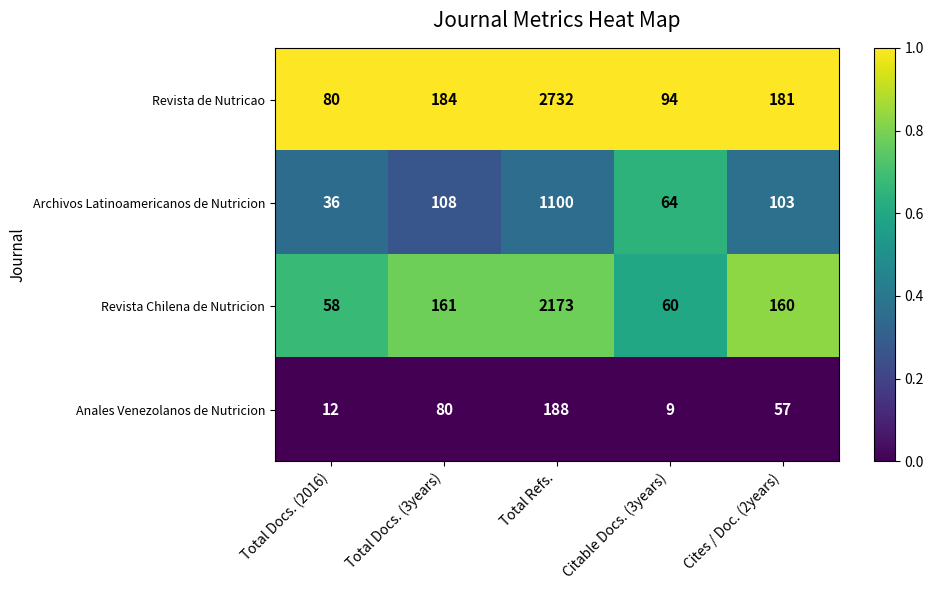

What is the maximum value shown in the chart?

2732